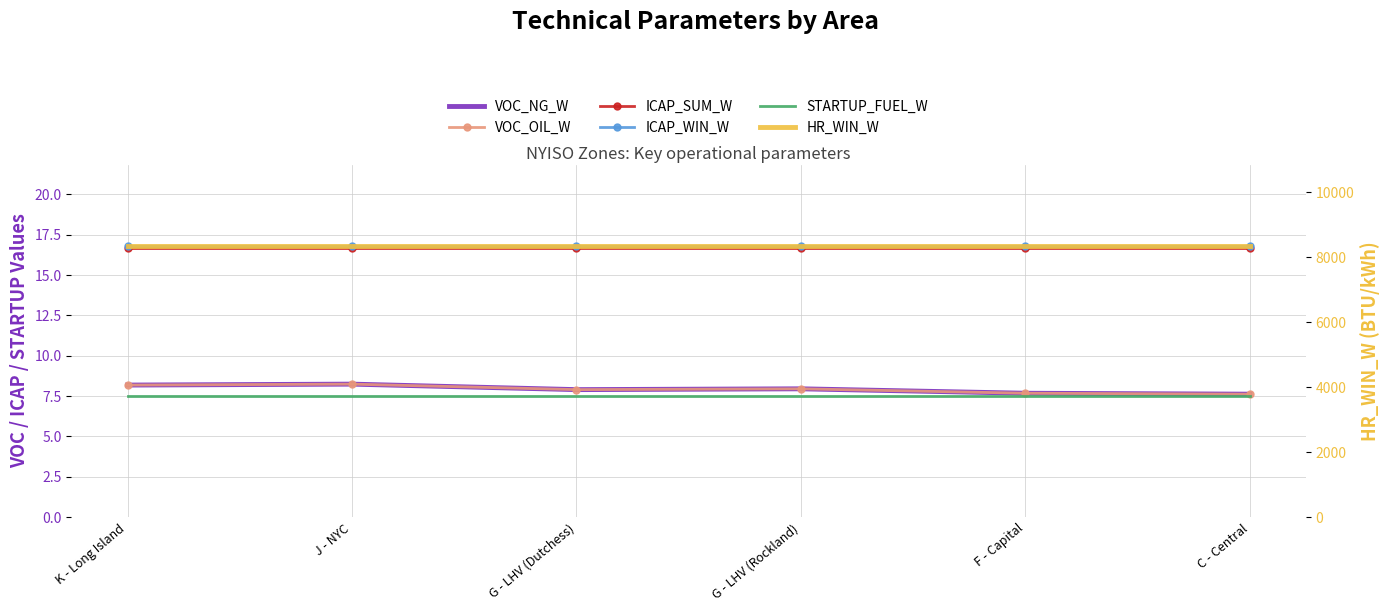

What is the difference between the highest and lowest values at F - Capital?

8342.5